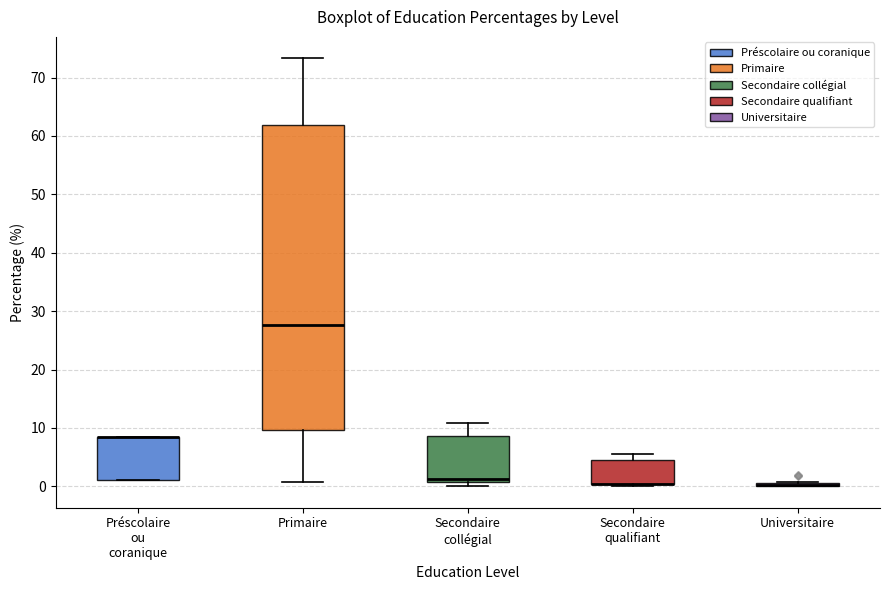

Comparing the boxes themselves (not the whiskers), which one is the tallest?

Primaire